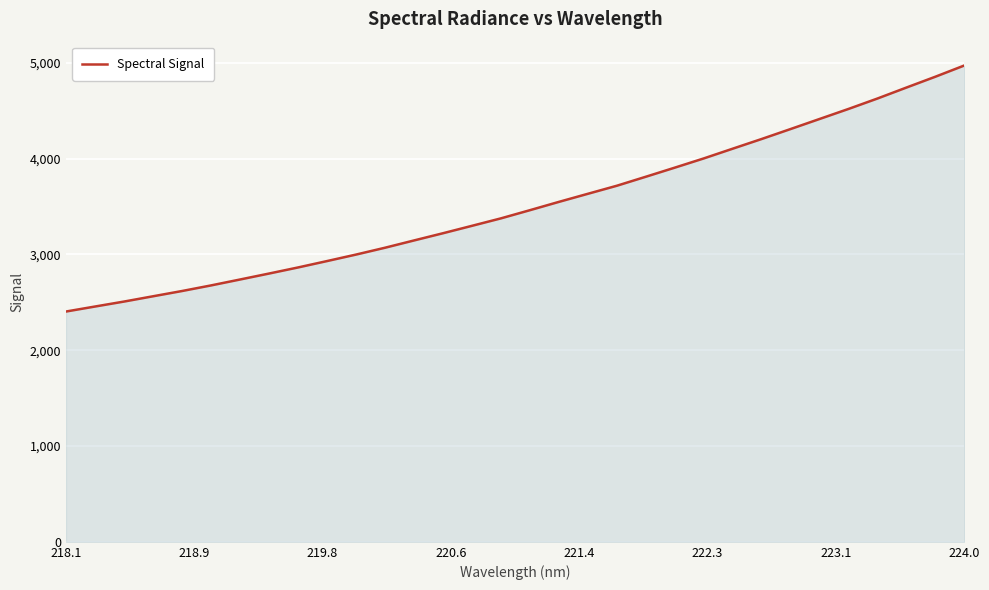

What is the difference between the maximum and minimum values?

2569.0